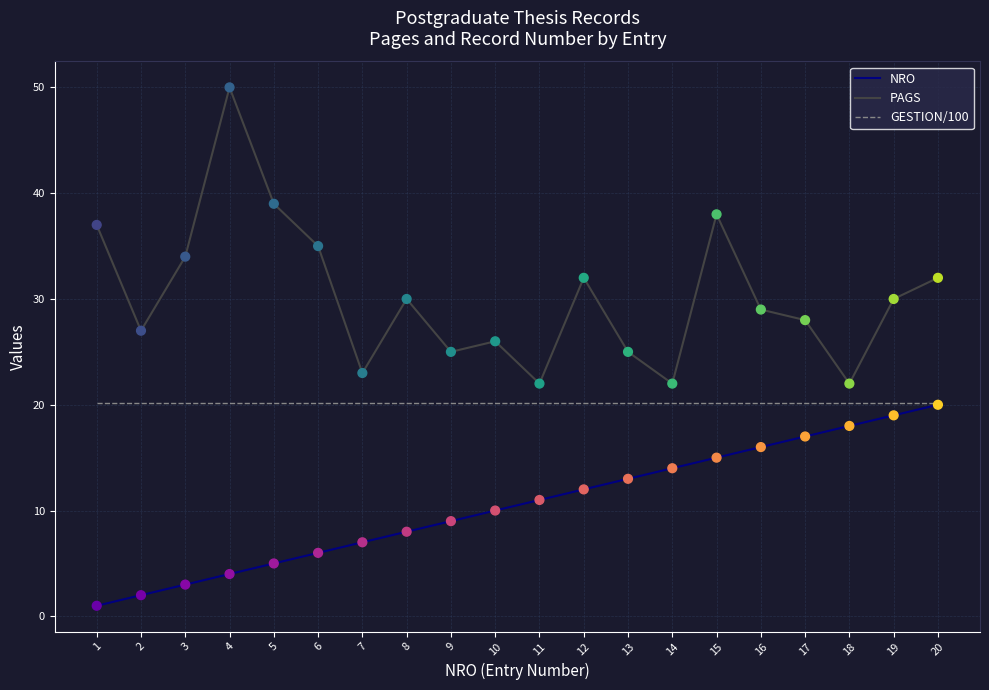

Which series changed the most between 9 and 20?

NRO